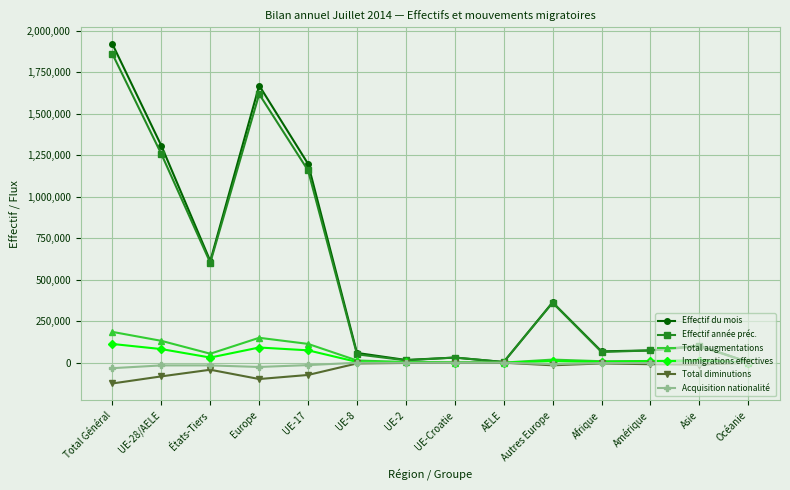

What is the difference between the Immigrations effectives values at Europe and Total Général?

21274